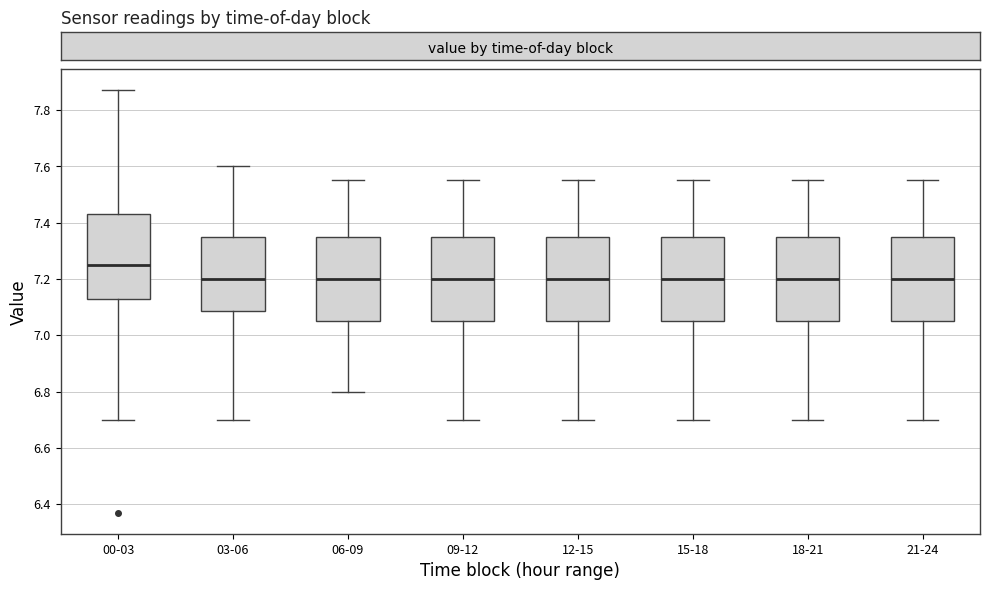

Reading left to right, transcribe this box plot: for each box, give where its median line is, the range the box spans, and where its two whiskers end, as read against the y-axis. The values are not printed on the chart, so give them approximately, as read against the axis.

00-03: median 7.26, box 7.14 to 7.44, whiskers 6.70 to 7.88
03-06: median 7.20, box 7.08 to 7.36, whiskers 6.70 to 7.60
06-09: median 7.20, box 7.06 to 7.36, whiskers 6.80 to 7.56
09-12: median 7.20, box 7.06 to 7.36, whiskers 6.70 to 7.56
12-15: median 7.20, box 7.06 to 7.36, whiskers 6.70 to 7.56
15-18: median 7.20, box 7.06 to 7.36, whiskers 6.70 to 7.56
18-21: median 7.20, box 7.06 to 7.36, whiskers 6.70 to 7.56
21-24: median 7.20, box 7.06 to 7.36, whiskers 6.70 to 7.56